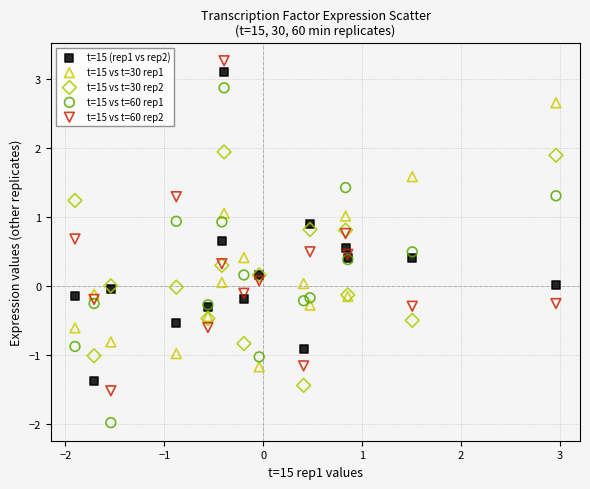

Which series has the widest spread of Y values?

t=15 vs t=60 rep1